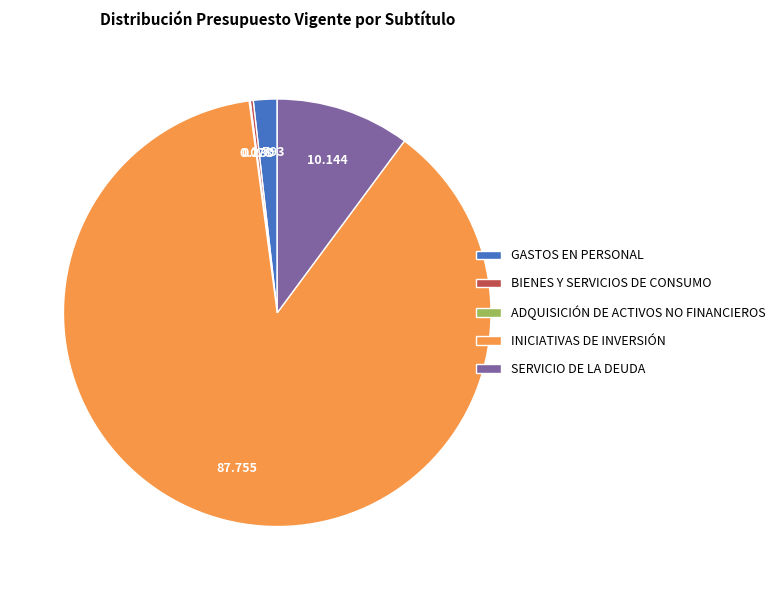

Do SERVICIO DE LA DEUDA and GASTOS EN PERSONAL together represent more than half of the pie?

No